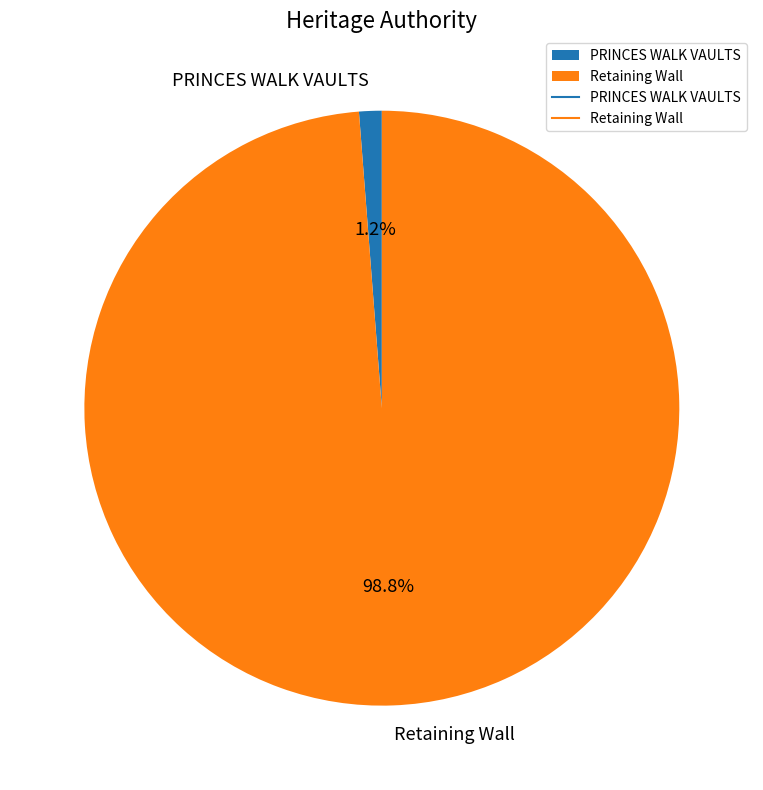

To the nearest percent, what is the difference between the largest and smallest slice percentages?

98%